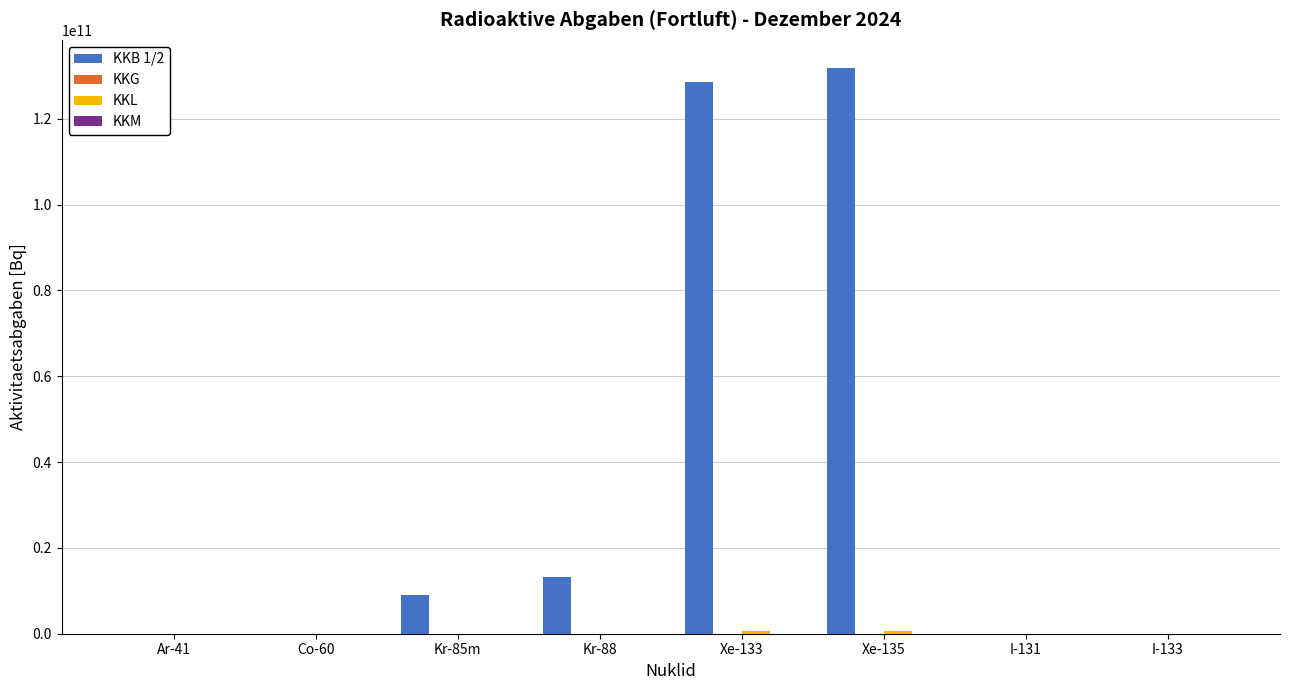

What is the greatest value displayed?

131826719551.5